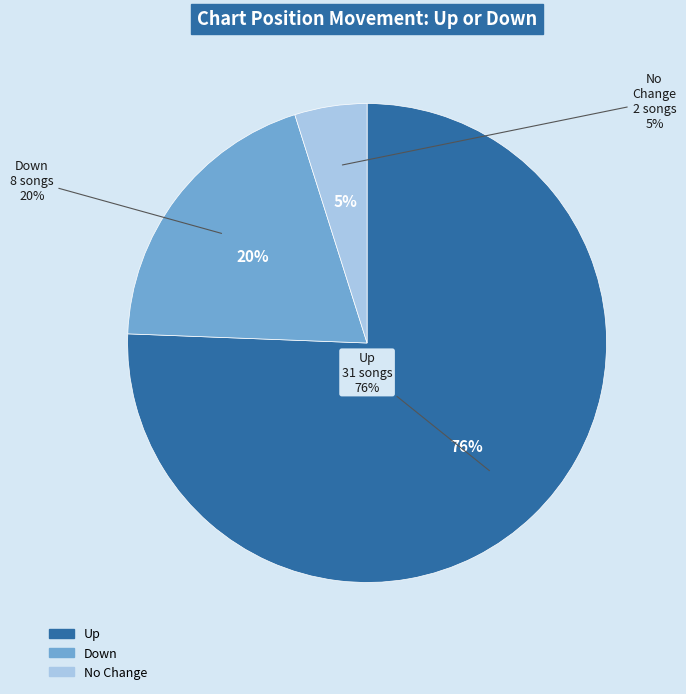

True or false: up accounts for 89% of the total.

False